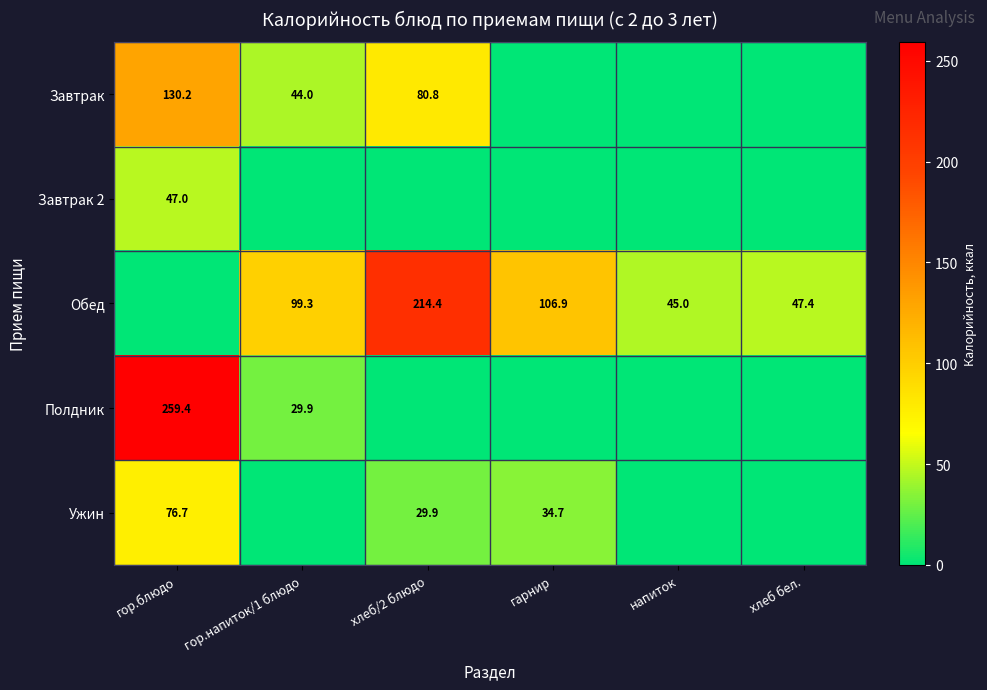

The Полдник series shows 259.4 at гор.блюдо. True or false?

True